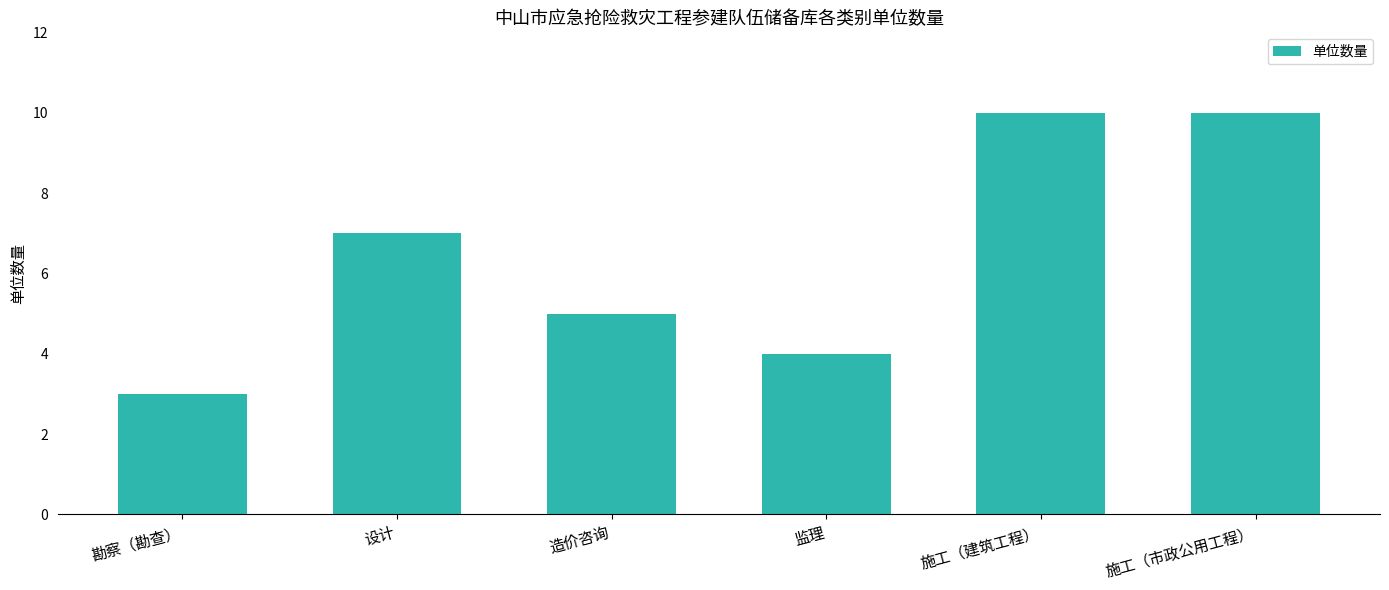

The value at 监理 is 4. True or false?

True